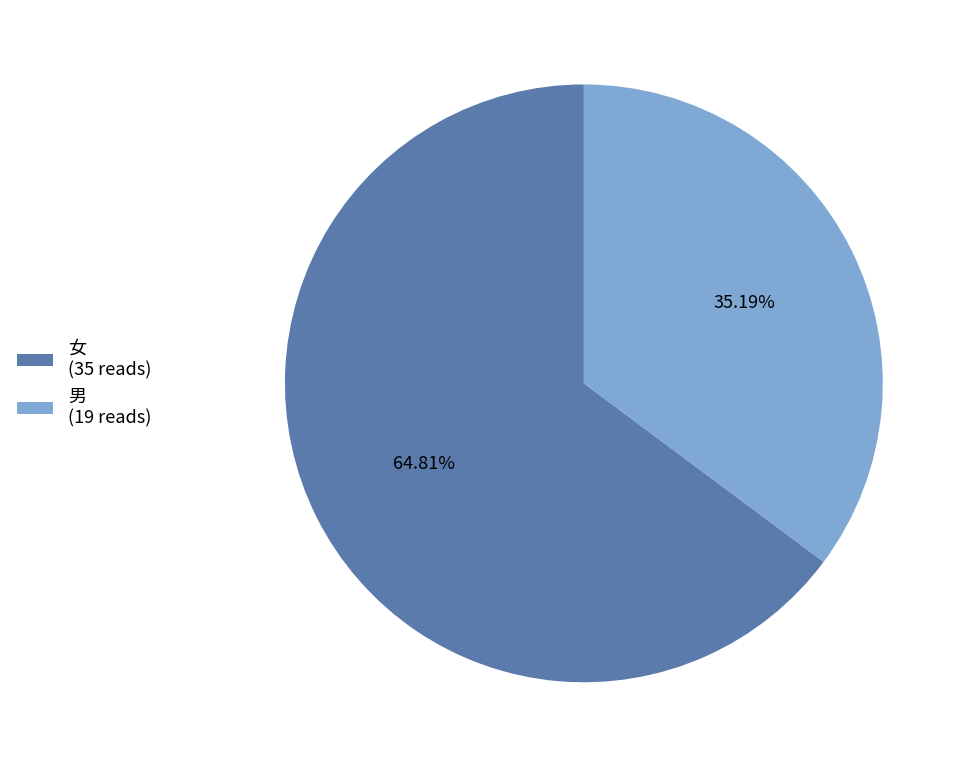

What is the largest slice in the pie chart?

女